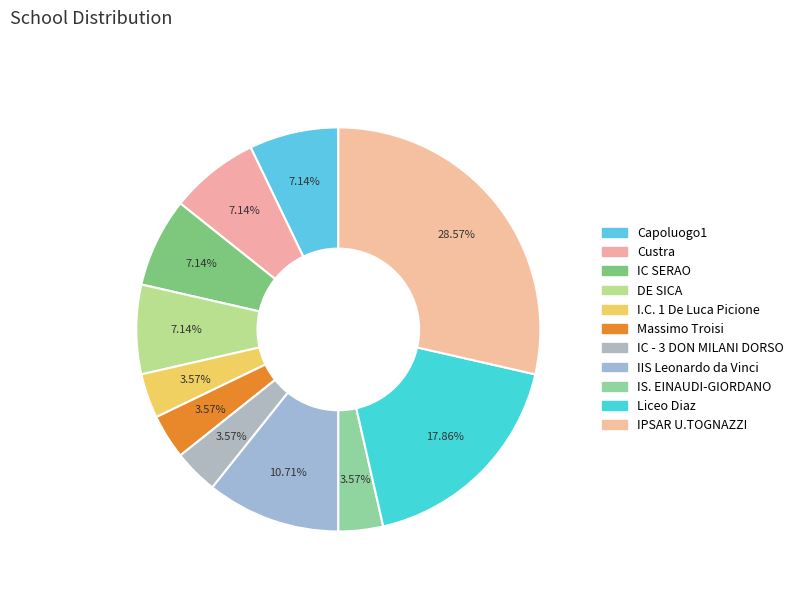

Is DE SICA the majority of the pie?

No